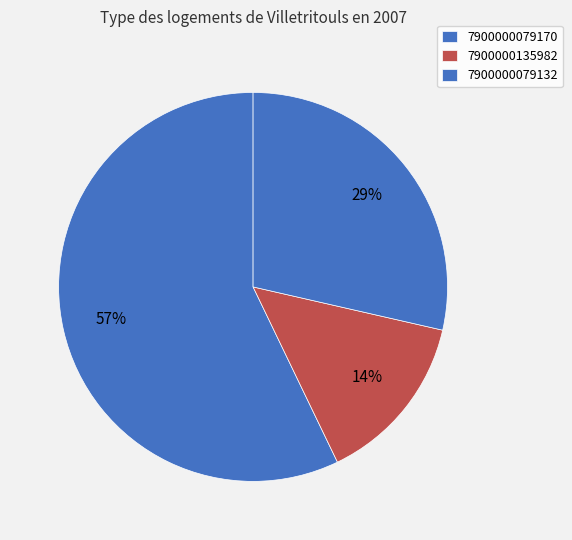

Rank the categories by value from highest to lowest.

7900000079170, 7900000079132, 7900000135982